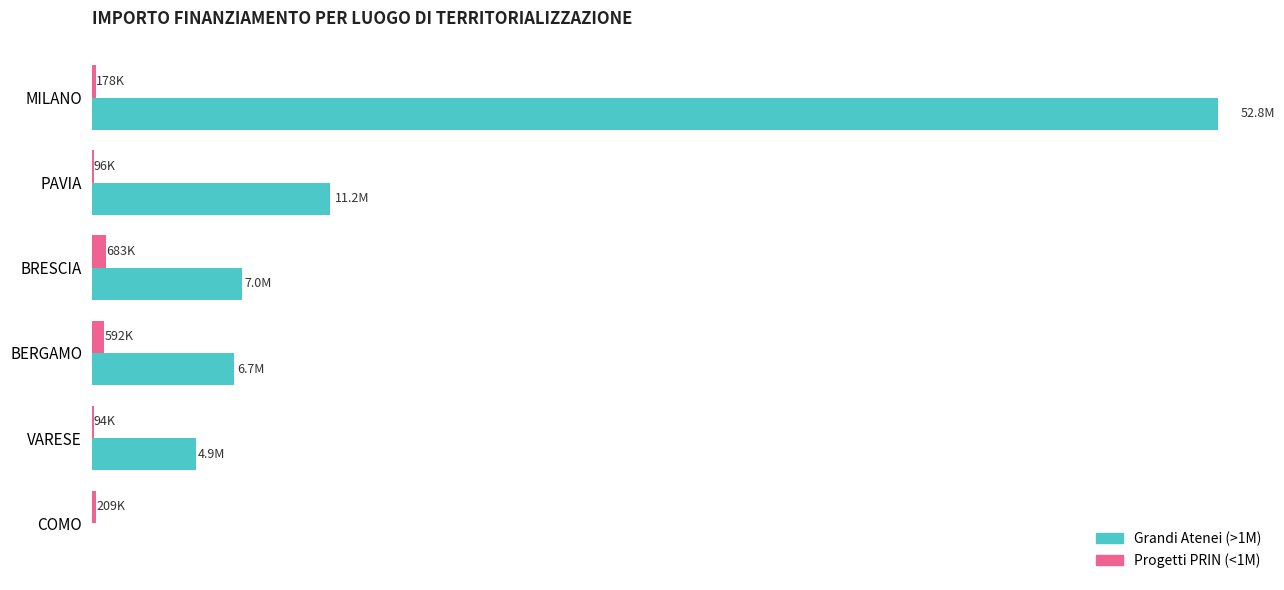

What are all the series names shown in the legend?

Grandi Atenei (>1M), Progetti PRIN (<1M)